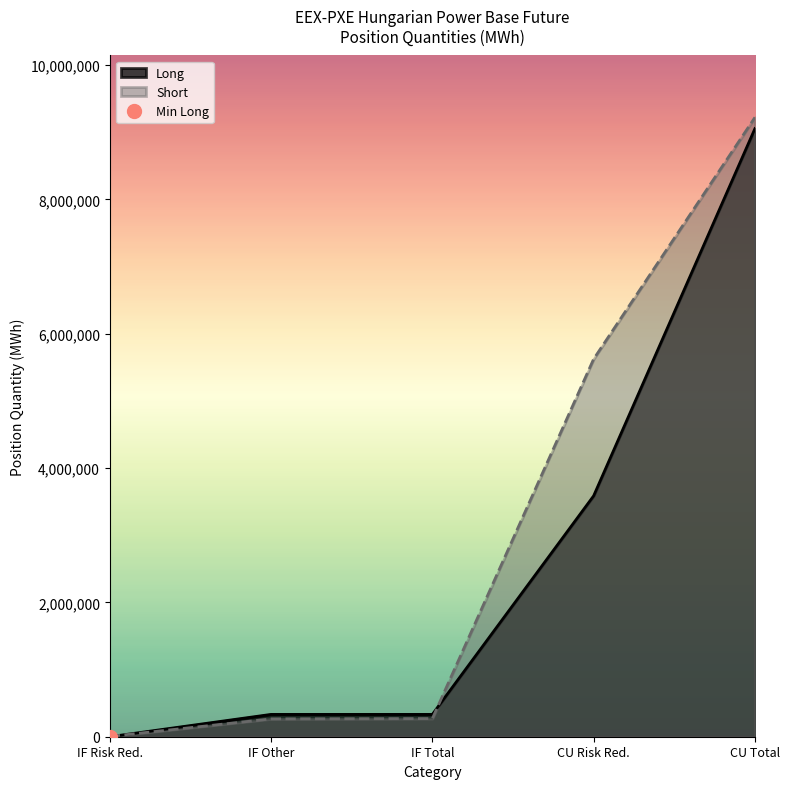

True or false: Long has a value of 3586605 at CU Risk Red..

True